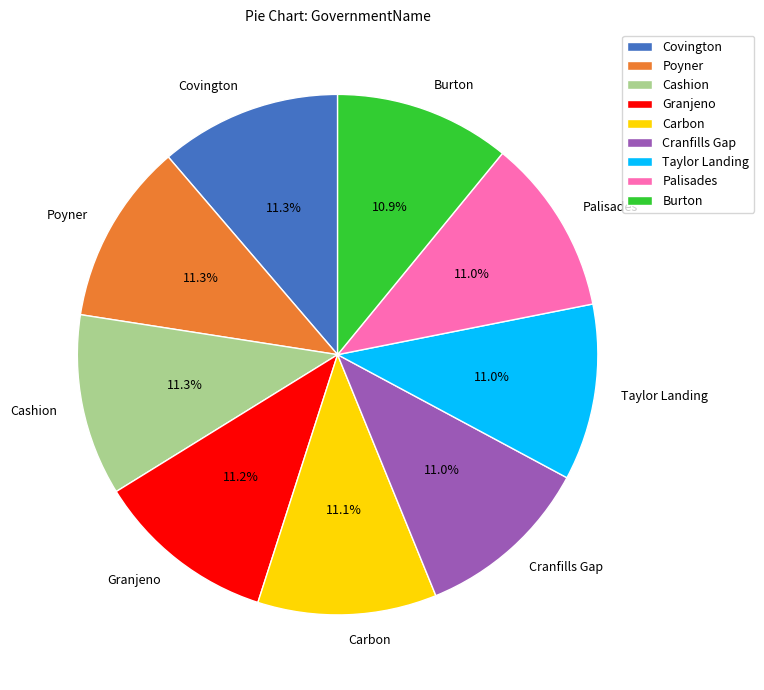

What percentage is the Carbon slice, to the nearest percent?

11%